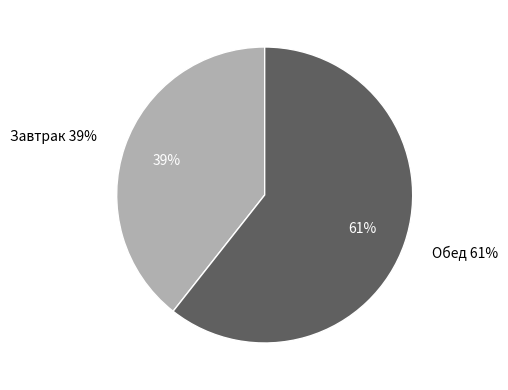

Between Завтрак and Обед, which is larger?

Обед